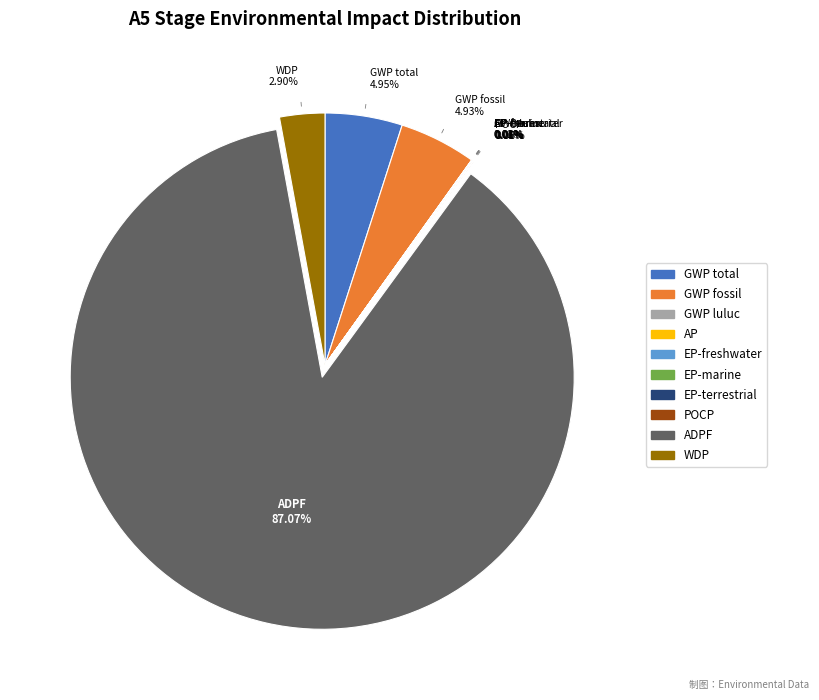

Which slice represents more than half of the pie?

ADPF